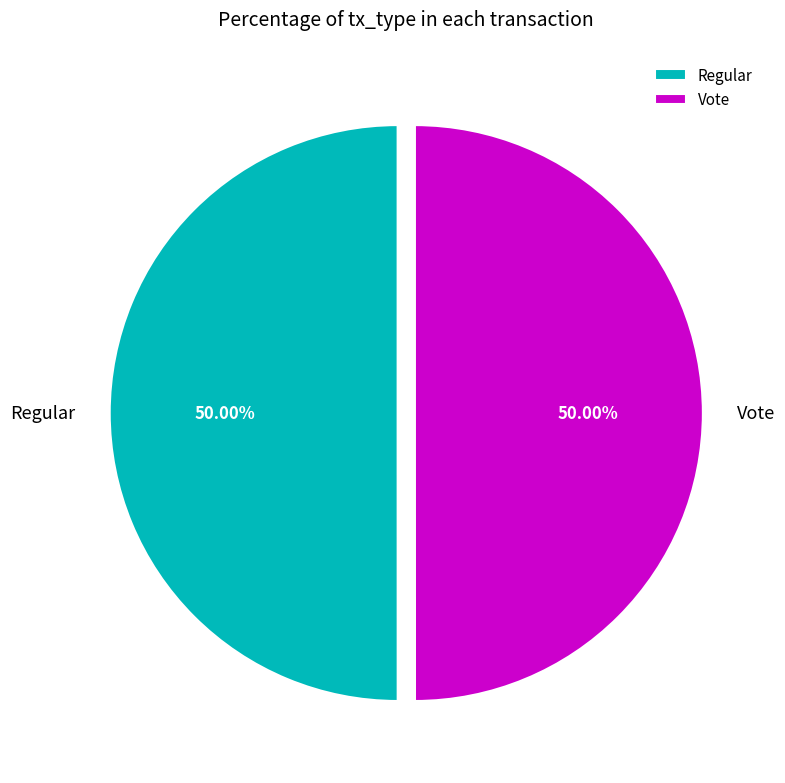

Do Regular and Vote together represent more than half of the pie?

Yes